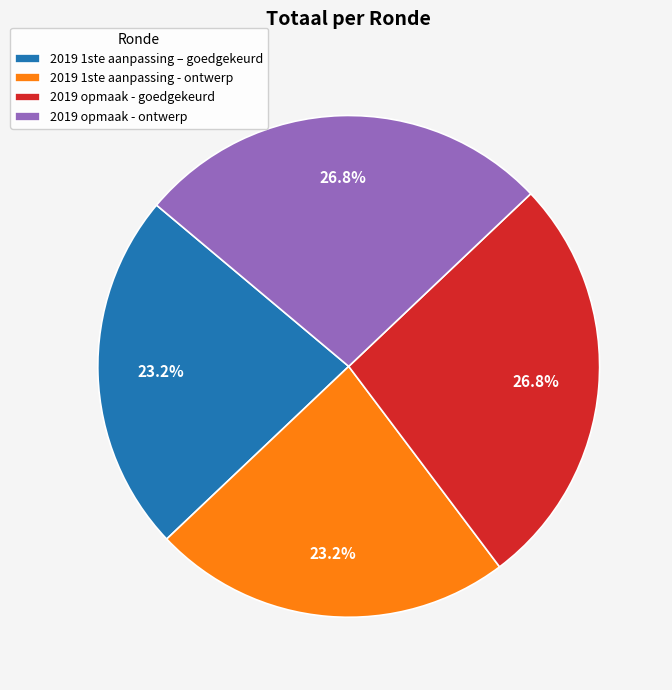

Count the number of slices in the pie.

4